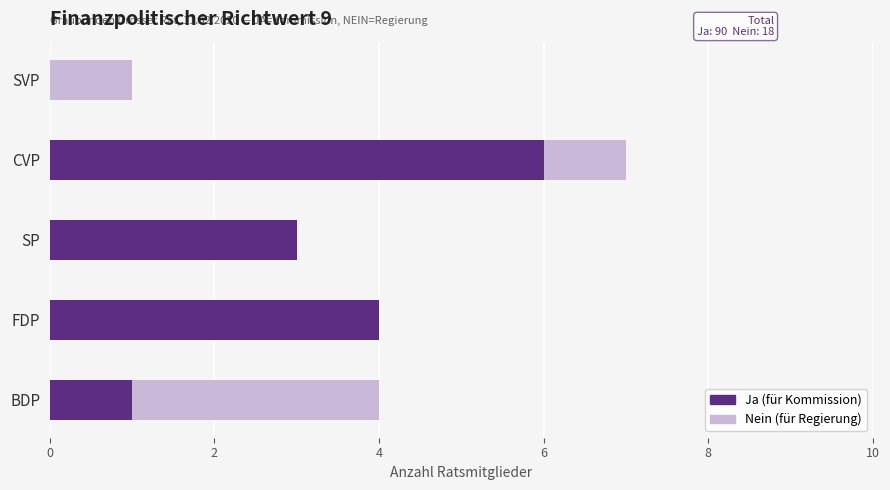

What is the total value across all series at CVP?

7